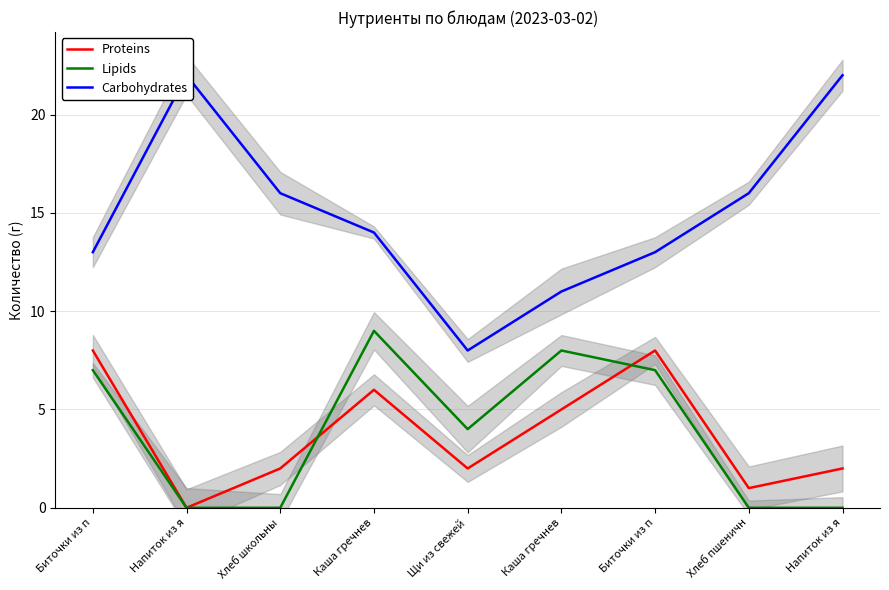

What is the total value across all series at Напиток из я?

22